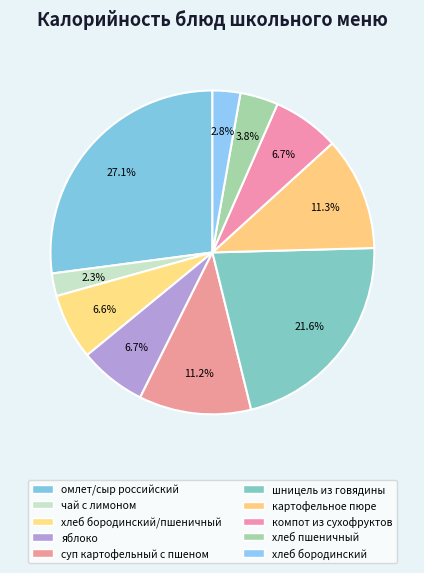

How many segments does this pie chart have?

10